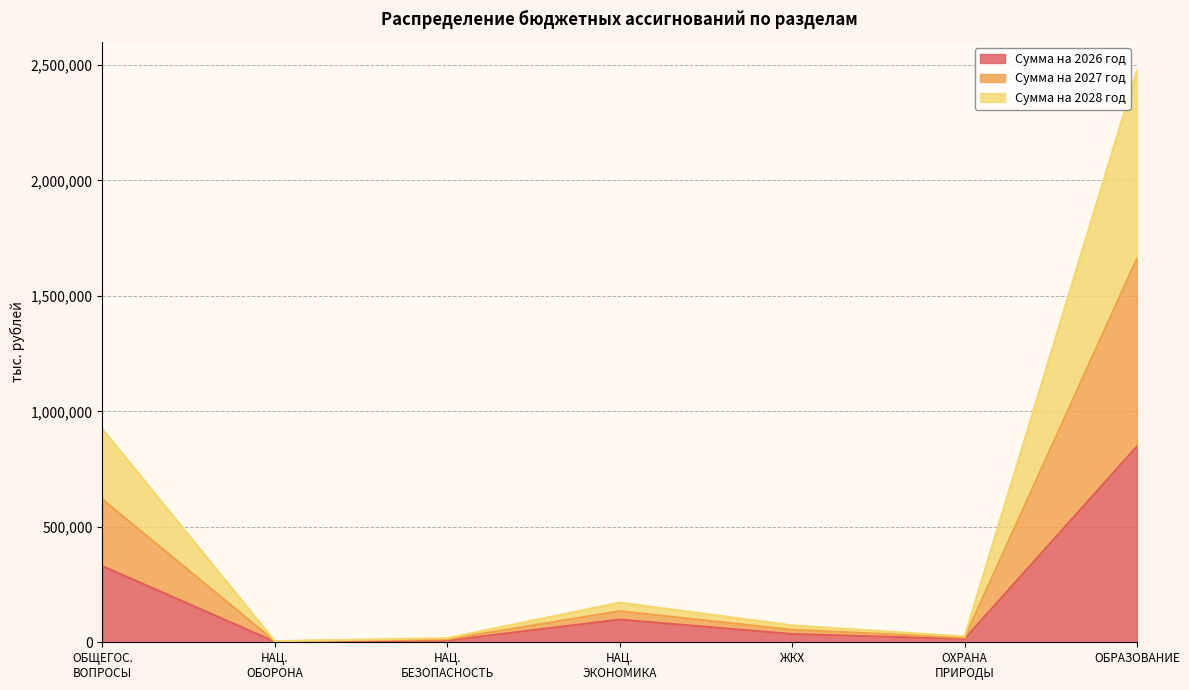

True or false: Сумма на 2026 год has a value of 848555.6 at ОБРАЗОВАНИЕ.

True